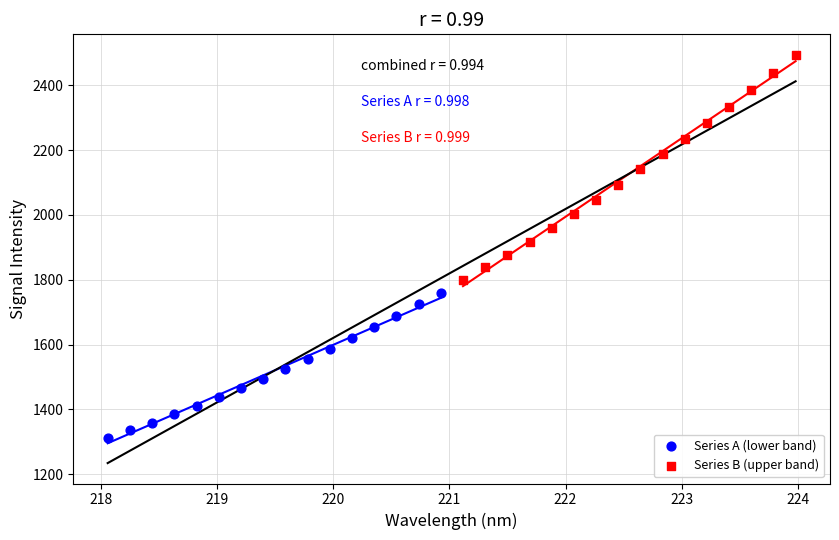

Which series contains the highest Y value?

Series B (upper band)